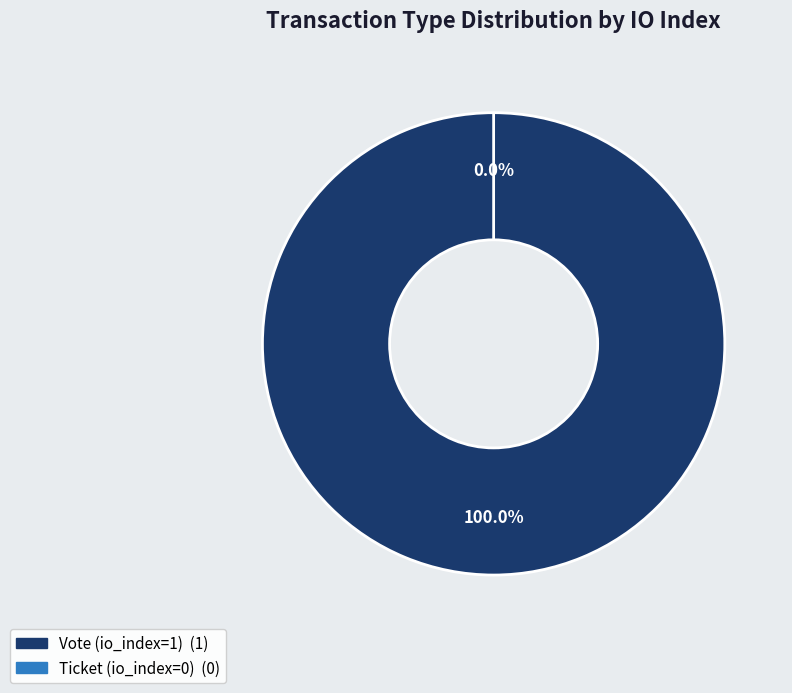

To the nearest percent, what portion does Vote (io_index=1) represent?

100%